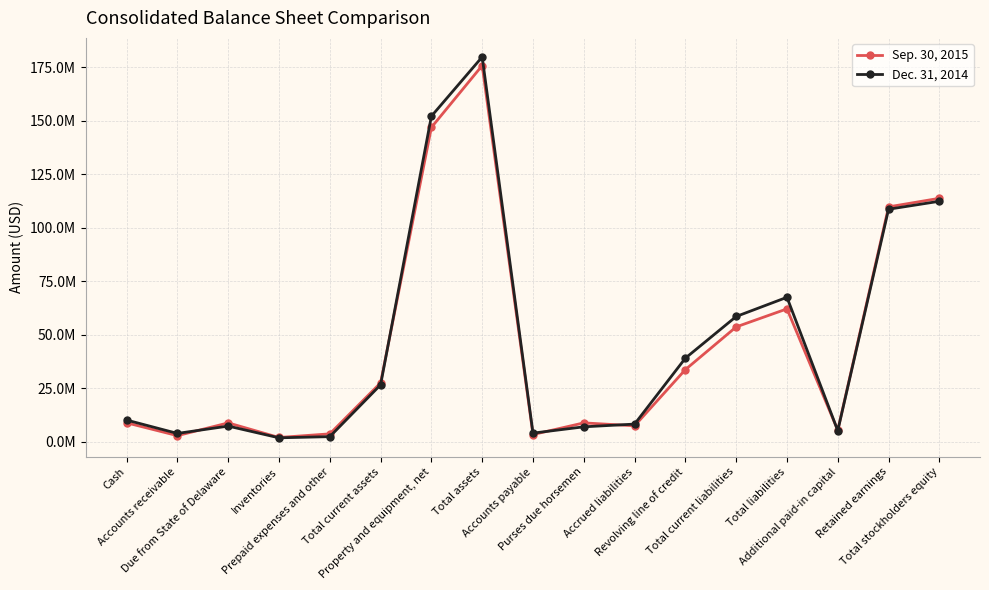

At which category does Sep. 30, 2015 reach its first local valley?

Accounts receivable